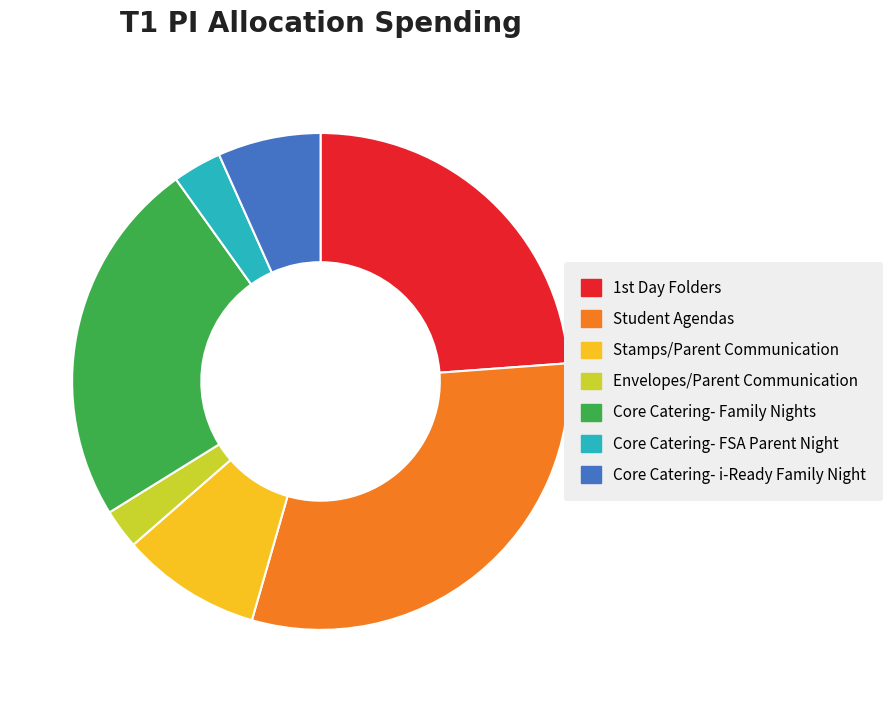

Which category has the smallest portion of the pie?

Envelopes/Parent Communication